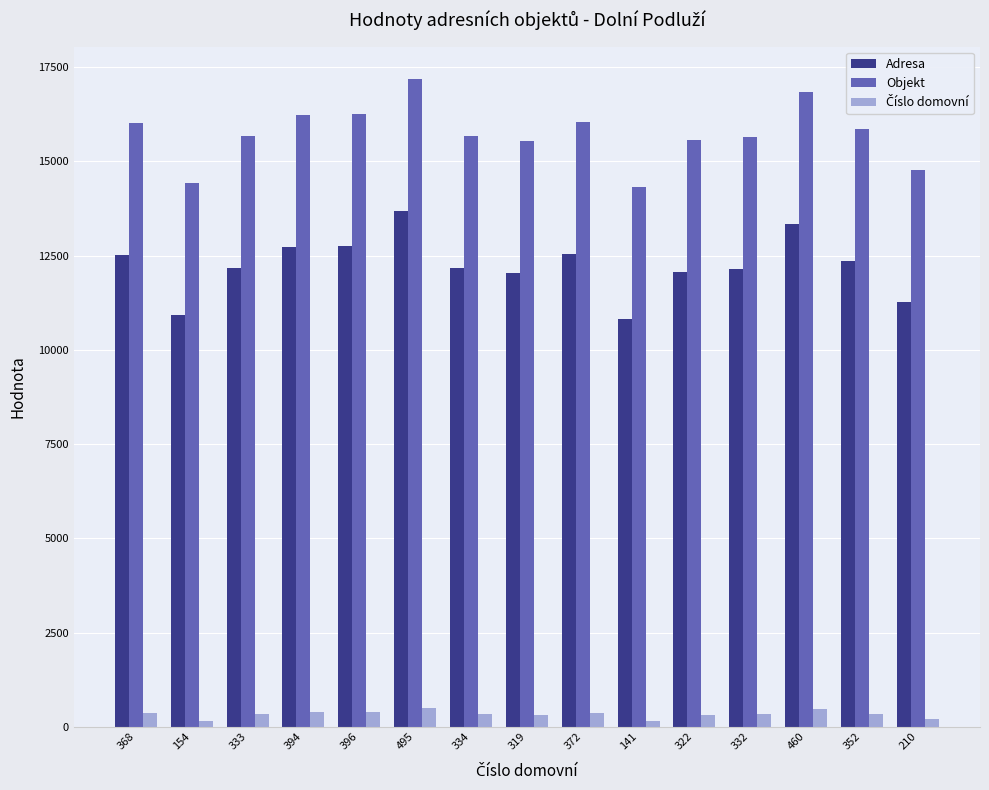

What is the value of the Objekt bar at the 13th from the left?

16845